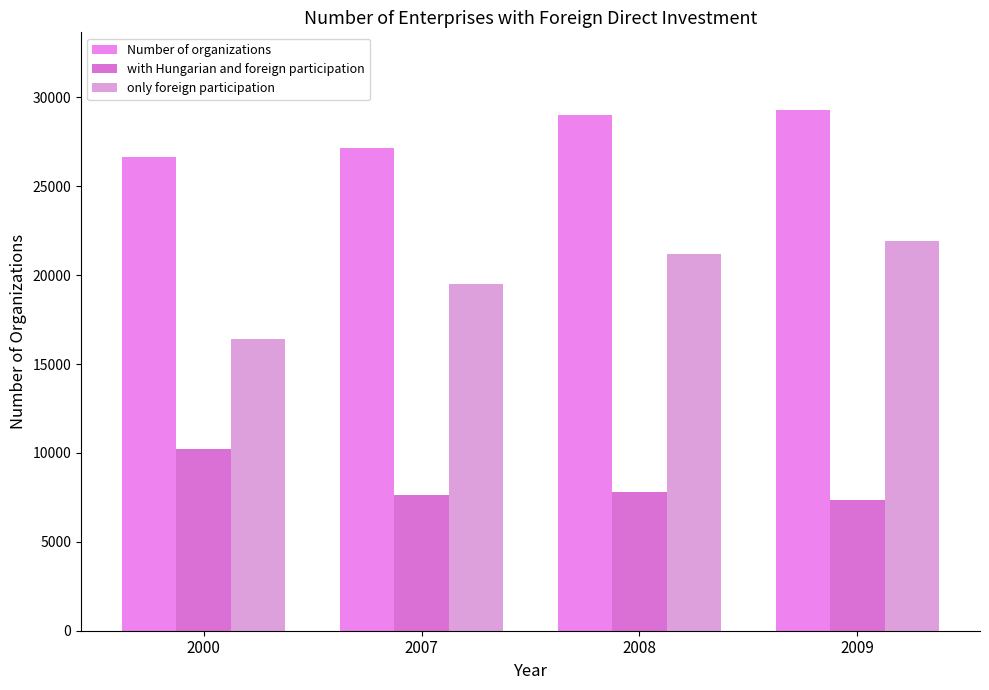

What is the value of the Number of organizations bar at the 4th from the left?

29266